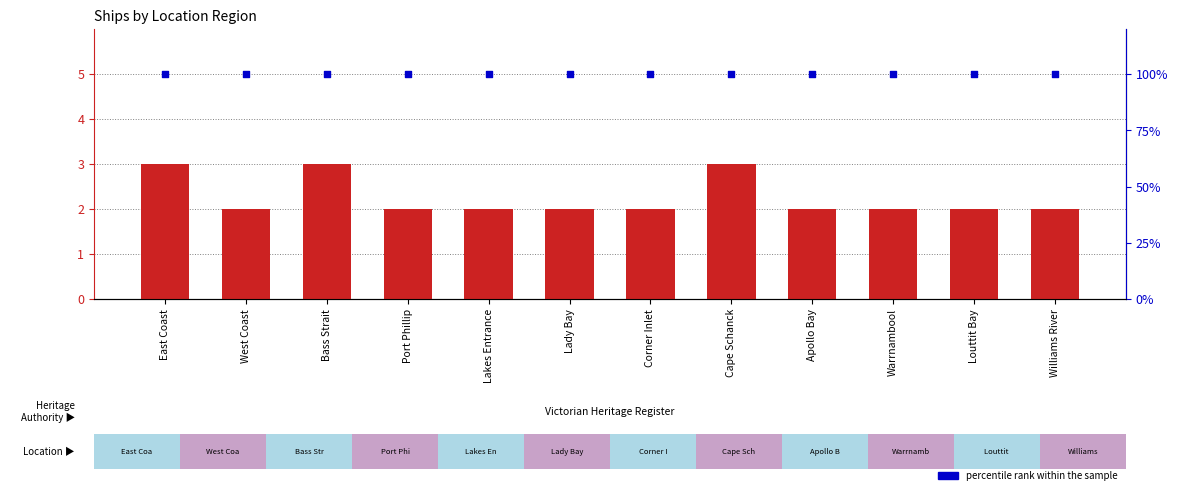

Which series reaches the minimum Y coordinate?

percentile rank within the sample